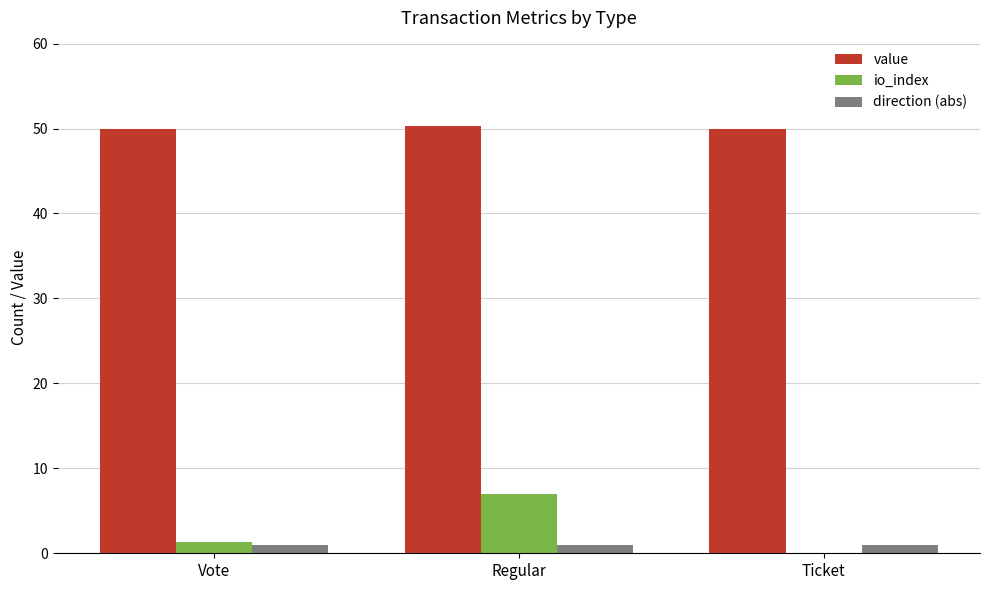

What is the greatest value displayed?

50.3